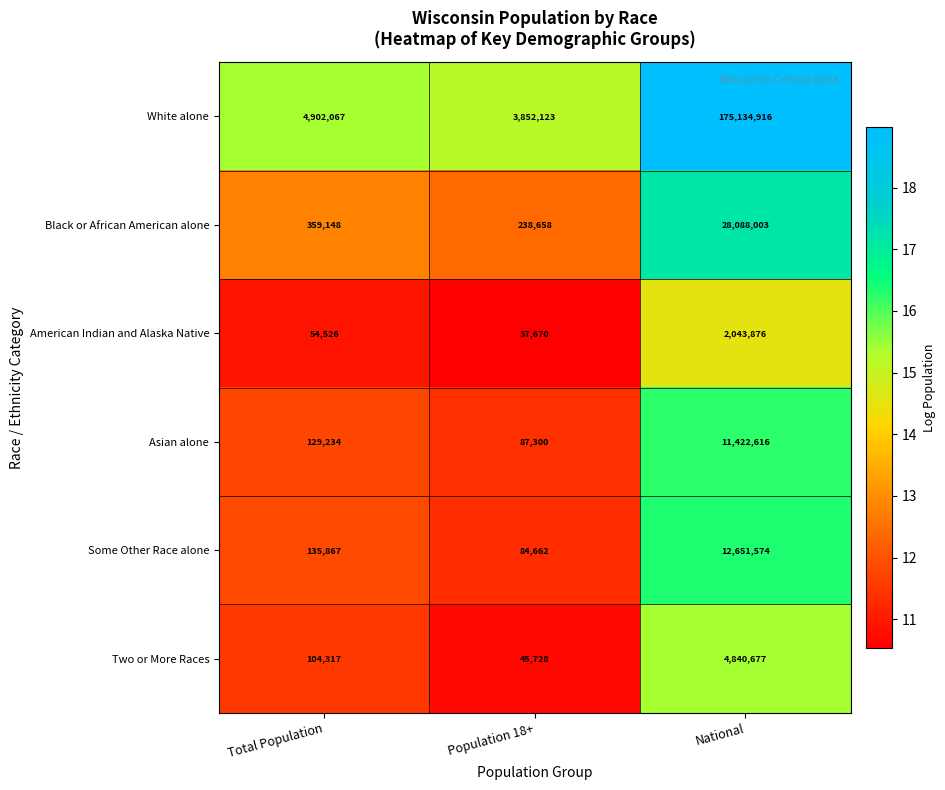

Between Population 18+ and National, which series saw the biggest shift?

White alone